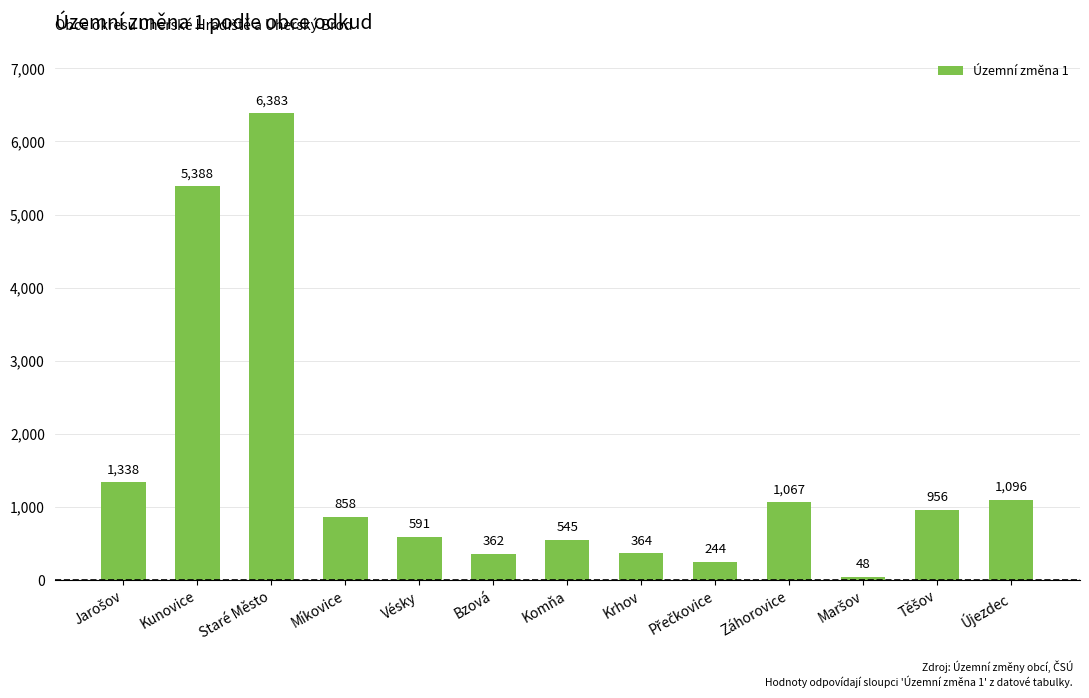

The chart shows a value of 858 at Míkovice. True or false?

True